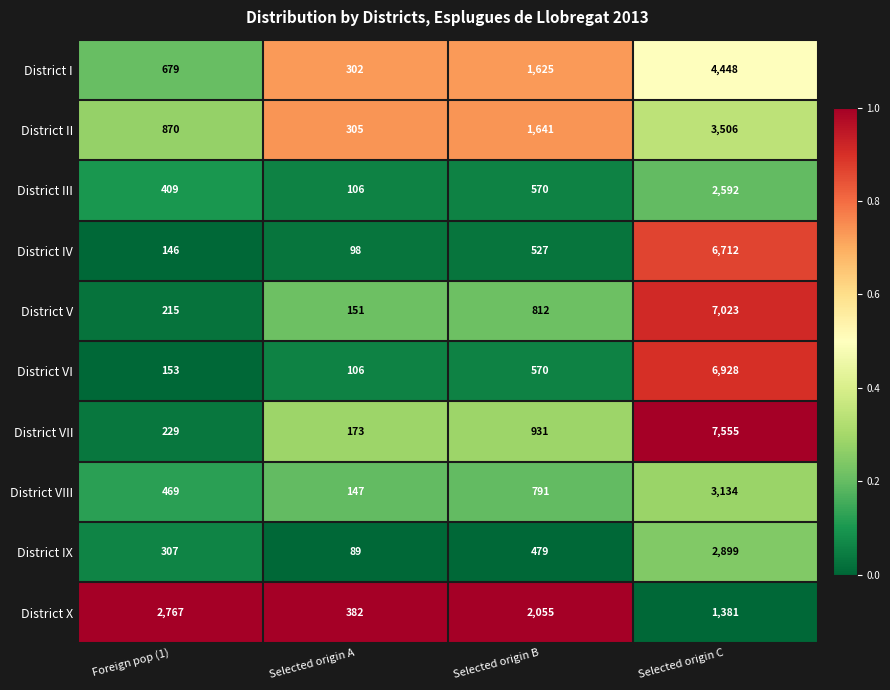

How many data points does each series have?

4